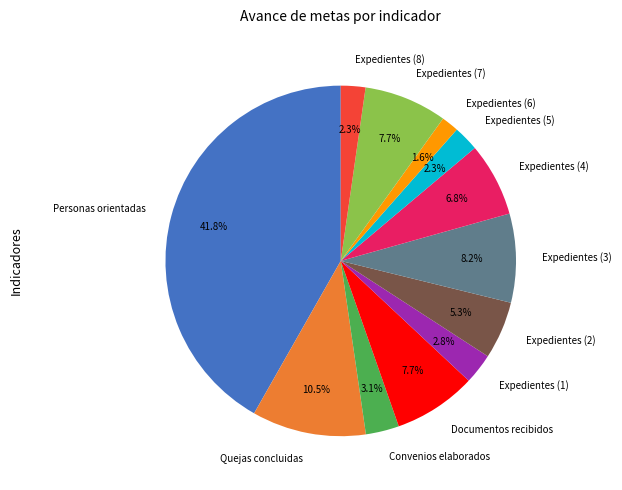

Does any single category account for the majority?

No